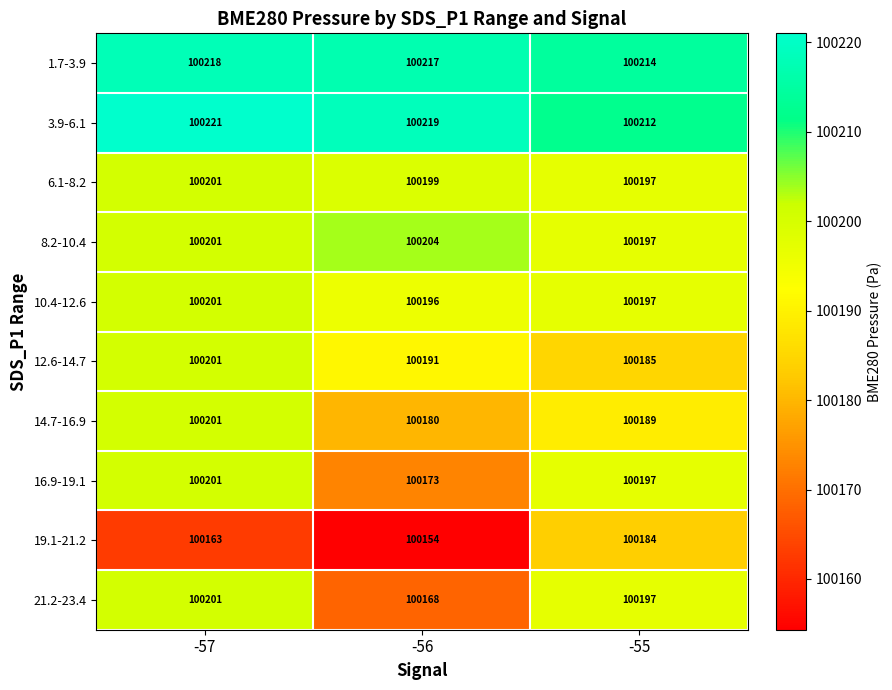

How many categories are shown in the chart?

3